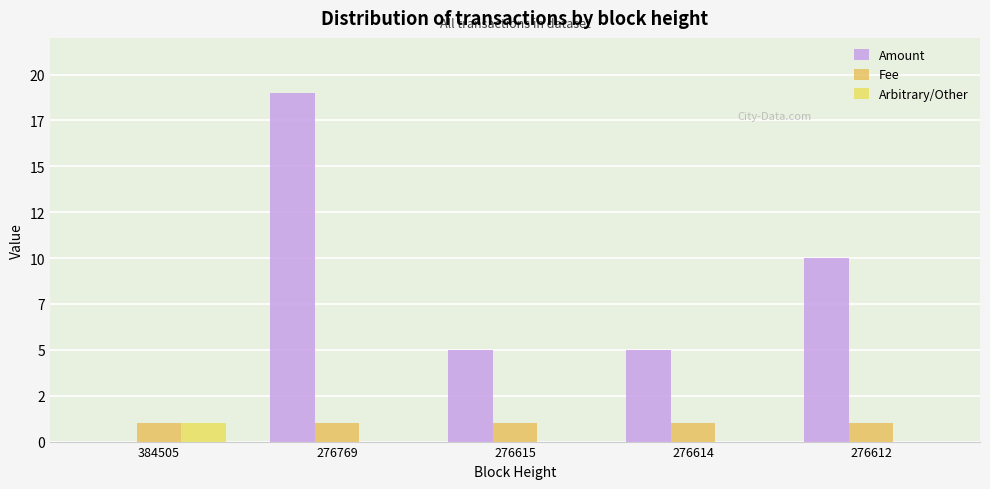

What are all the series names shown in the legend?

Amount, Fee, Arbitrary/Other